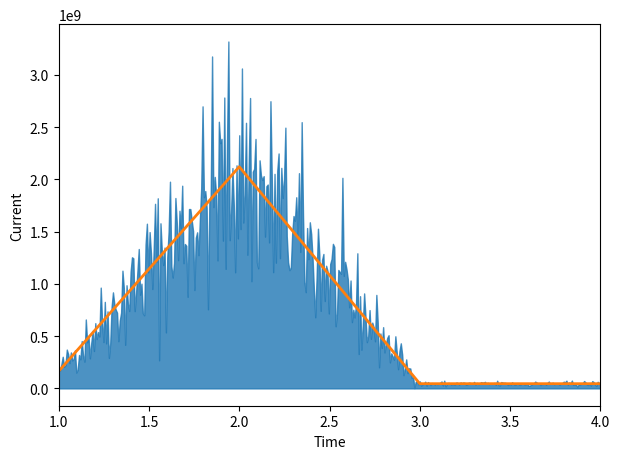

True or false: the data has more than 1 interior local peaks.

False